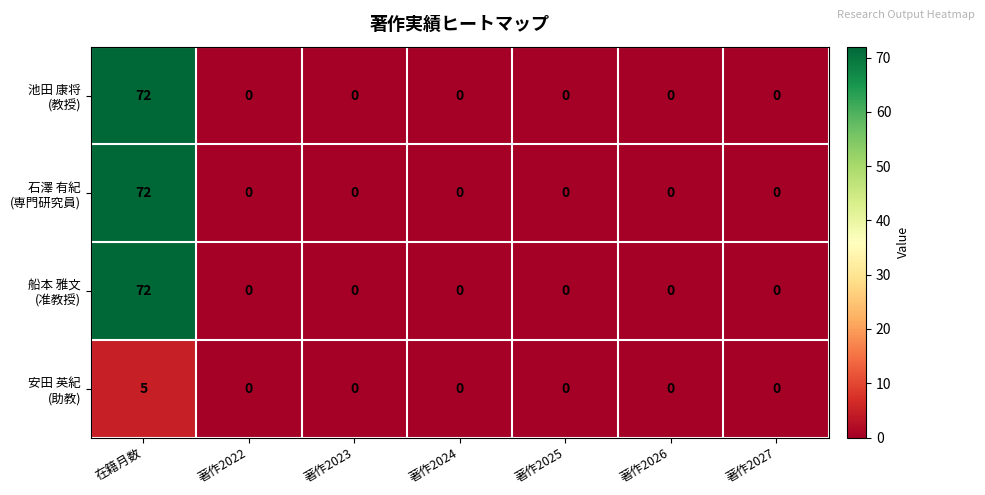

What is the total value across all series at 在籍月数?

221